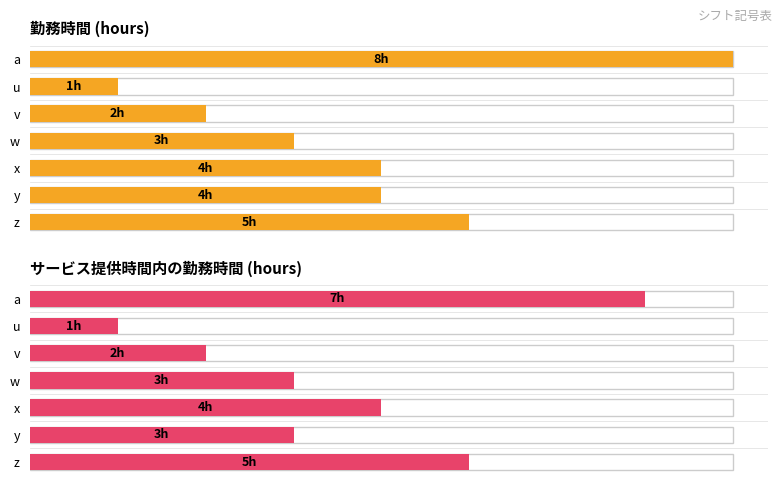

The value of サービス提供時間内の勤務時間 at p is 3. True or false?

False